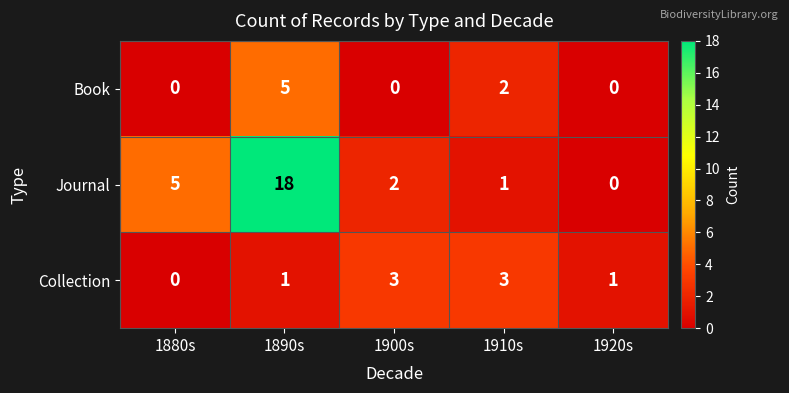

What is the maximum value shown in the chart?

18